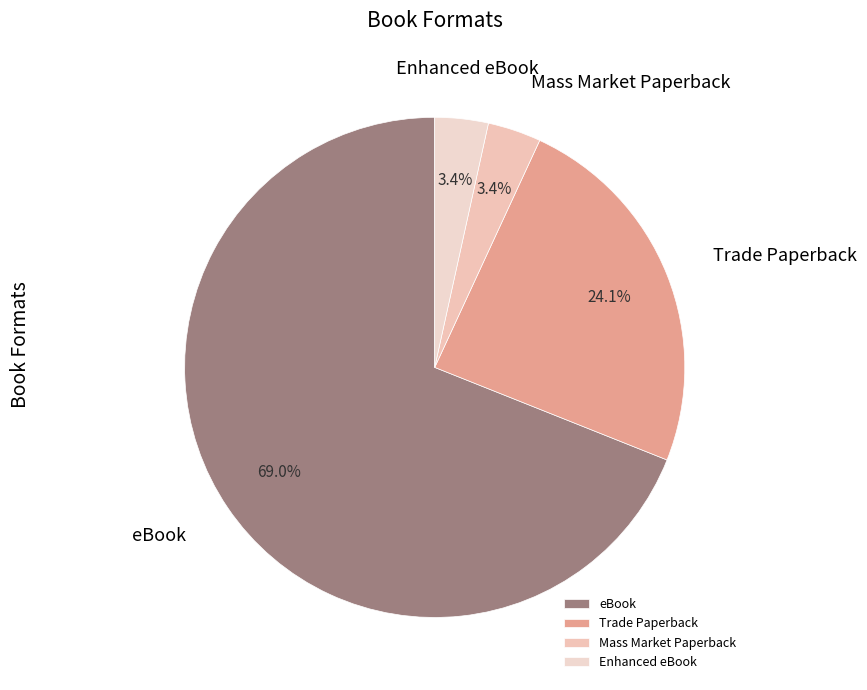

The eBook slice represents 57% of the pie. True or false?

False